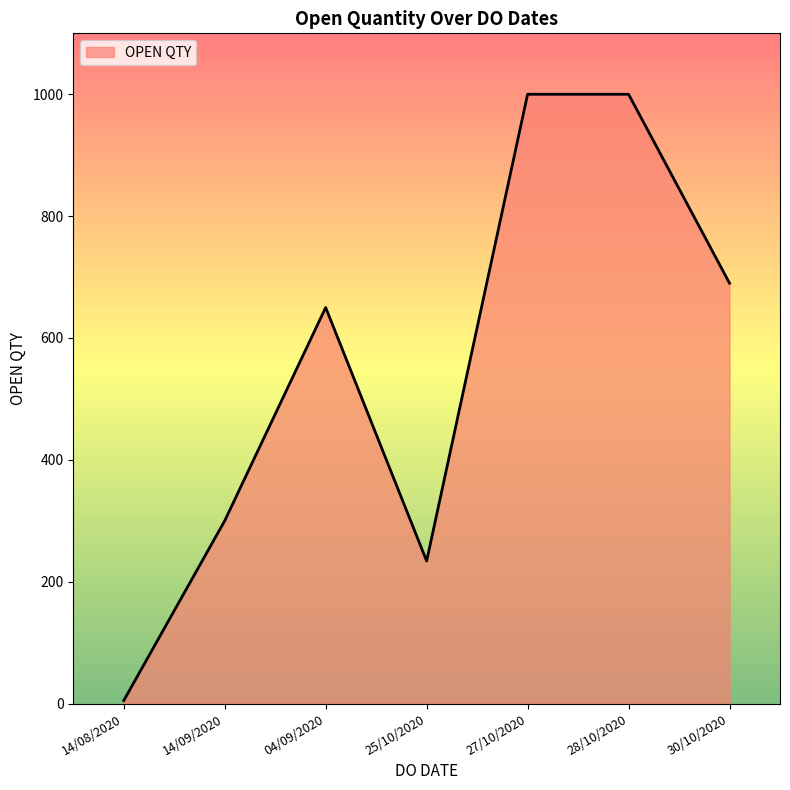

Reading left to right, transcribe all the data shown in this chart.

14/08/2020=5	14/09/2020=300	04/09/2020=650	25/10/2020=234	27/10/2020=1000	28/10/2020=1000	30/10/2020=690